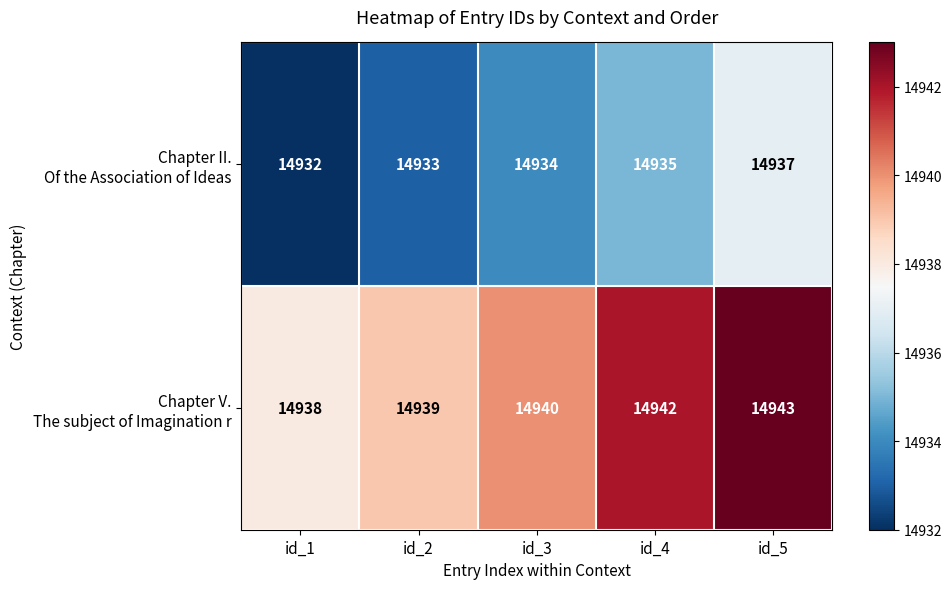

At which category is the sum across all series the highest?

id_5